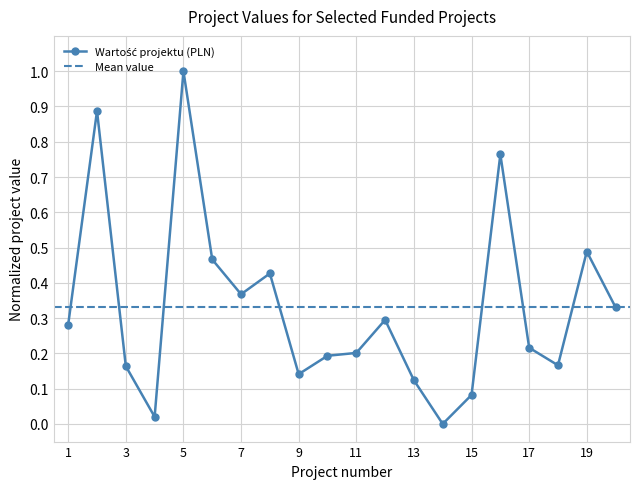

The value at 20 is 0.3. True or false?

True